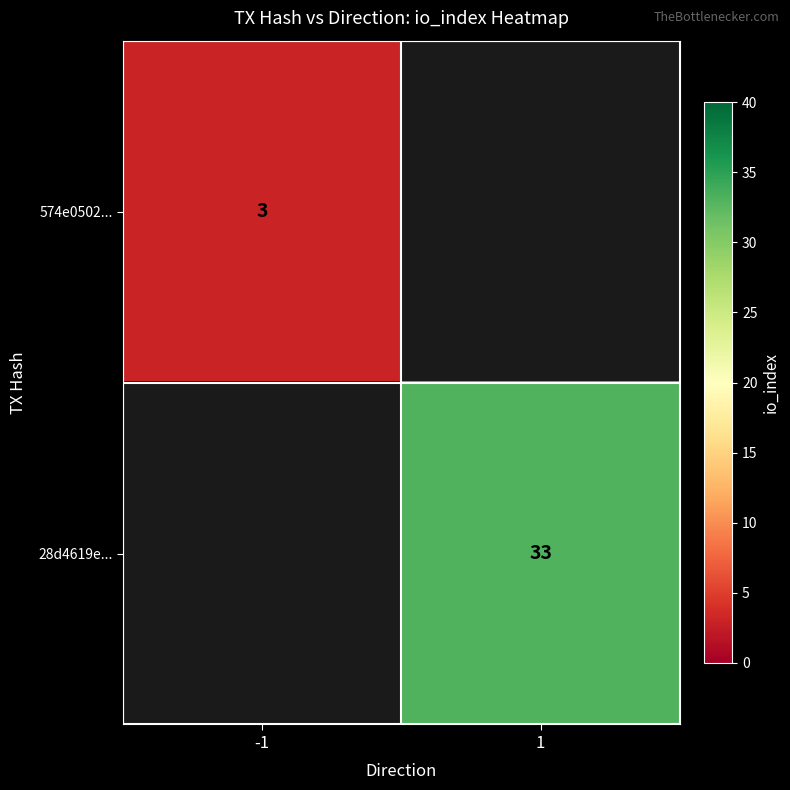

The 574e0502... series shows 3 at -1. True or false?

True